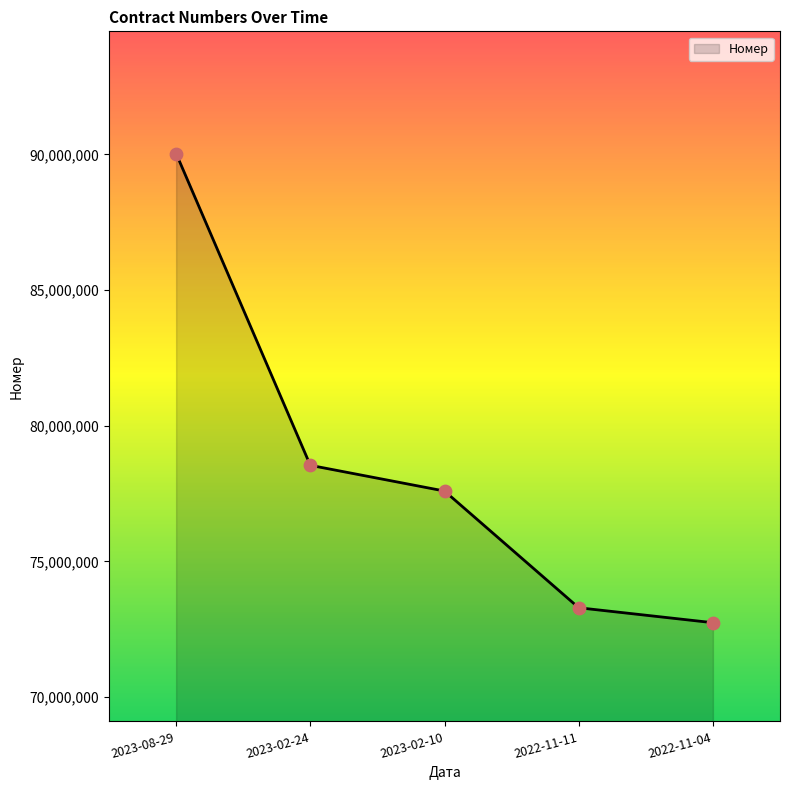

Approximately how many times larger is the value at 2023-08-29 compared to 2023-02-24?

1.1